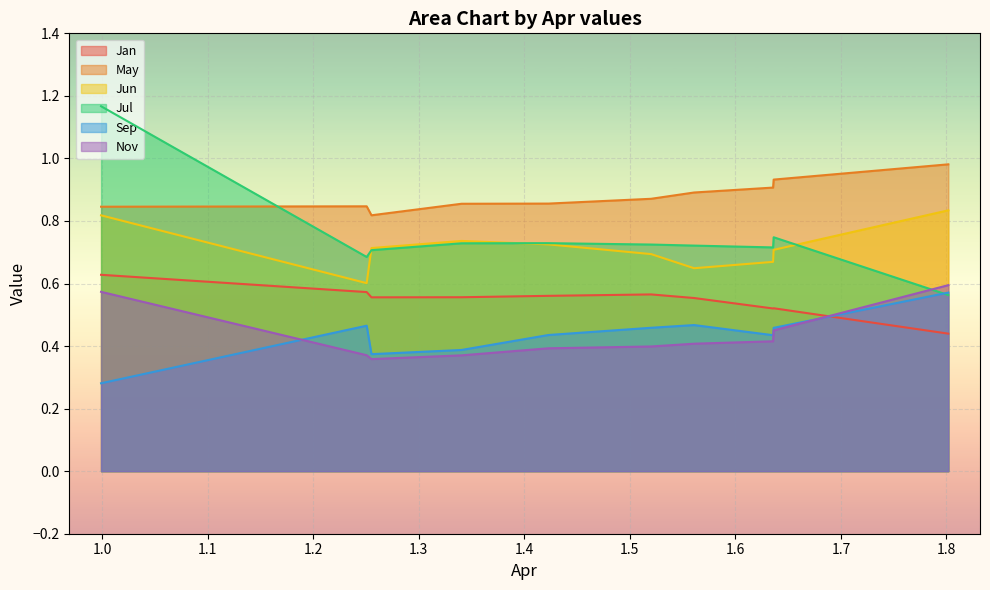

What is the sum of all Jan values?

5.5